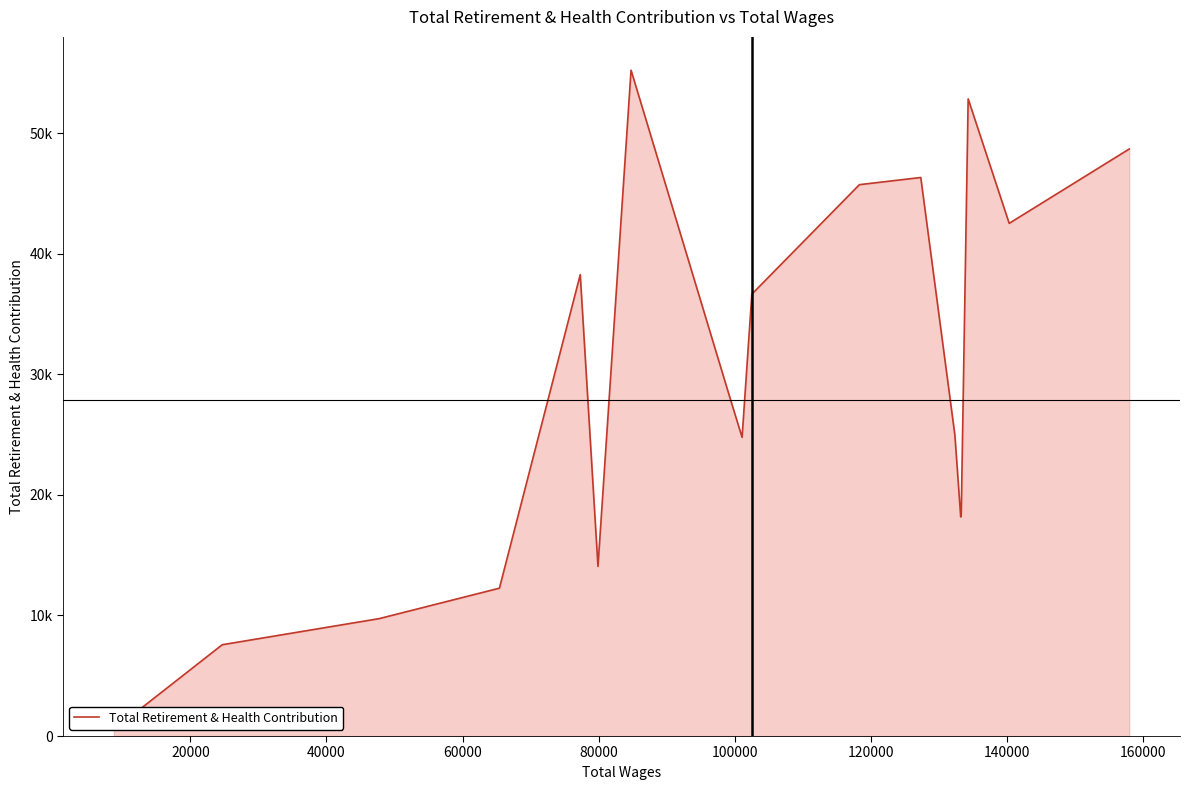

Reading right to left, list all the values displayed in this chart.

48681	42514	52836	18545	18168	24955	46317	45722	36644	24770	28083	55216	14067	38260	12261	9736	7571	529